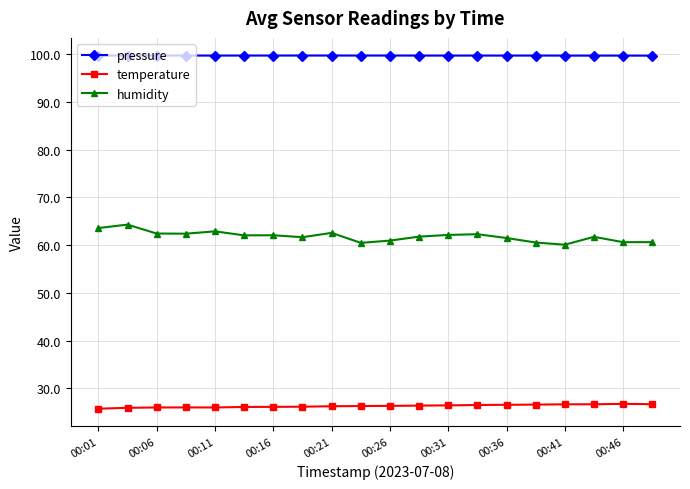

What is the sum of all pressure values?

1994.0